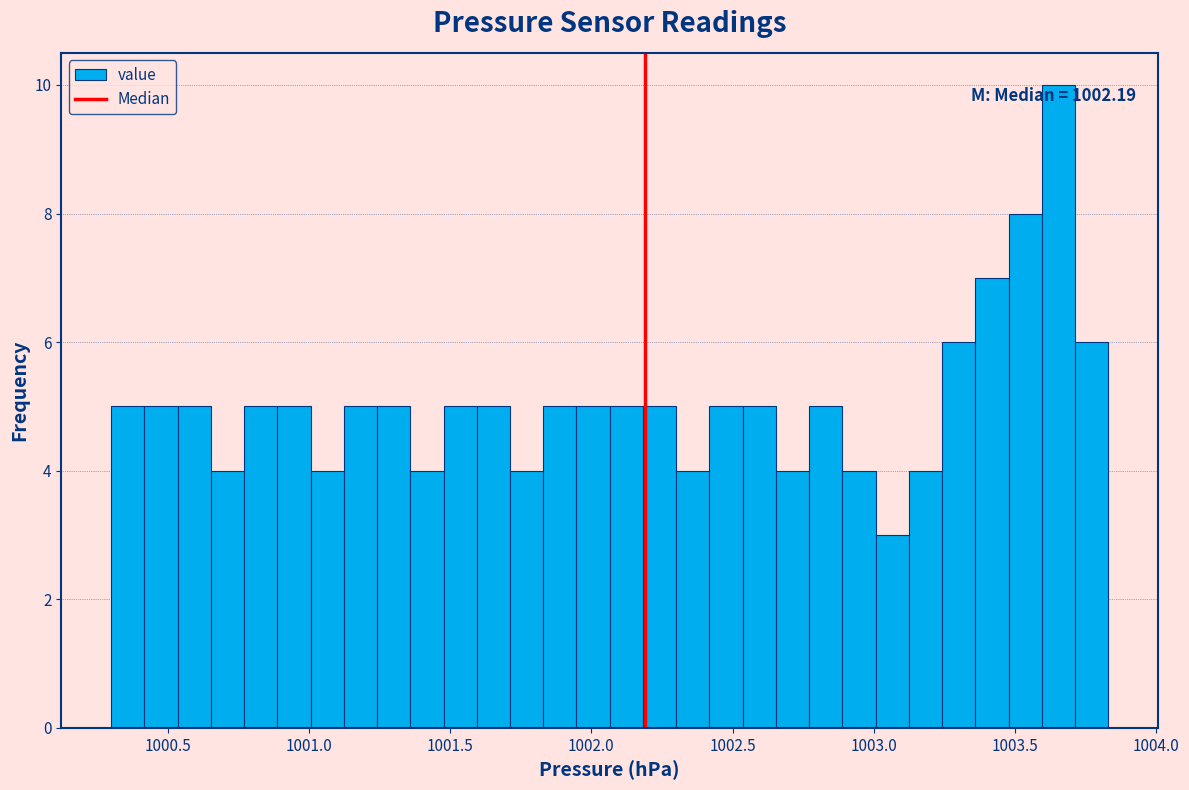

Around what value on the x-axis is the tallest bar? Give the approximate position of its centre, as read against the axis.

1003.65